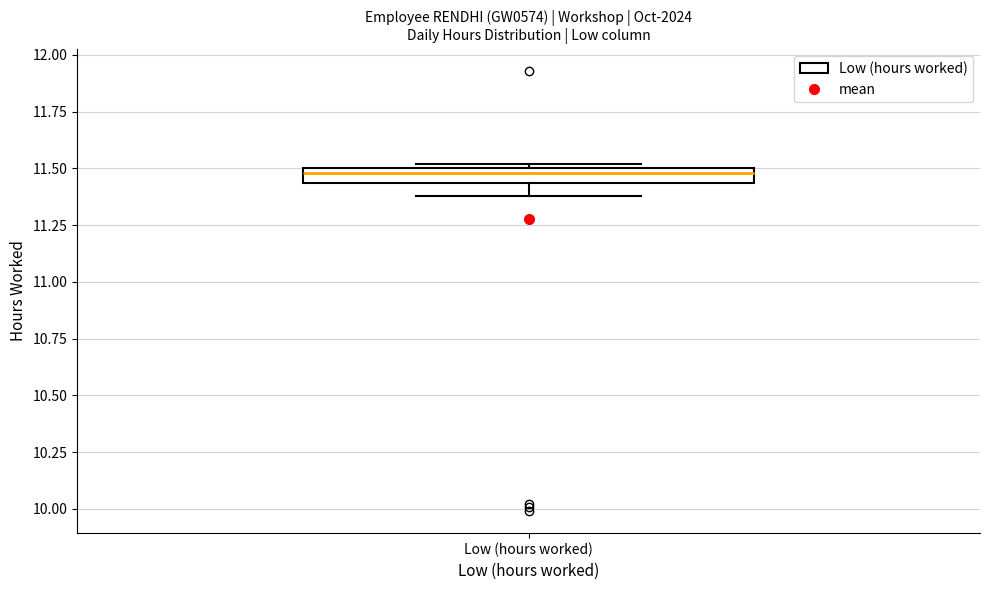

Where does the lower whisker of the box for Low (hours worked) end on the y-axis? The values are not printed on the chart, so give them approximately, as read against the axis.

11.40